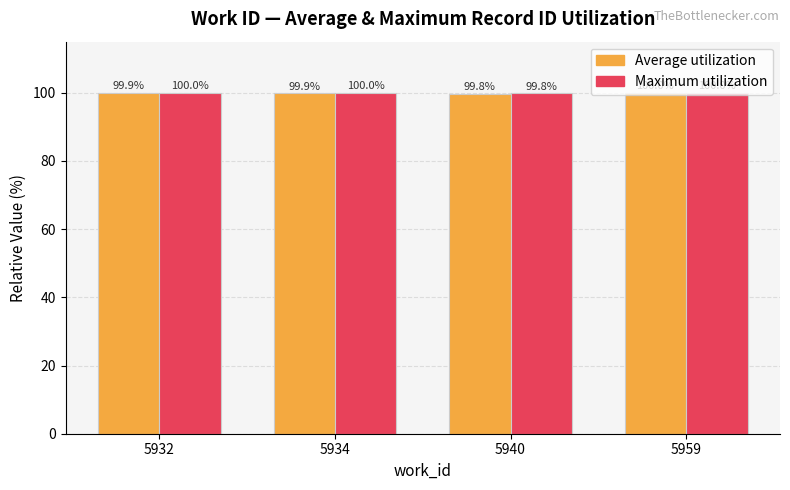

List the series in order of their overall mean, lowest first.

Average utilization, Maximum utilization